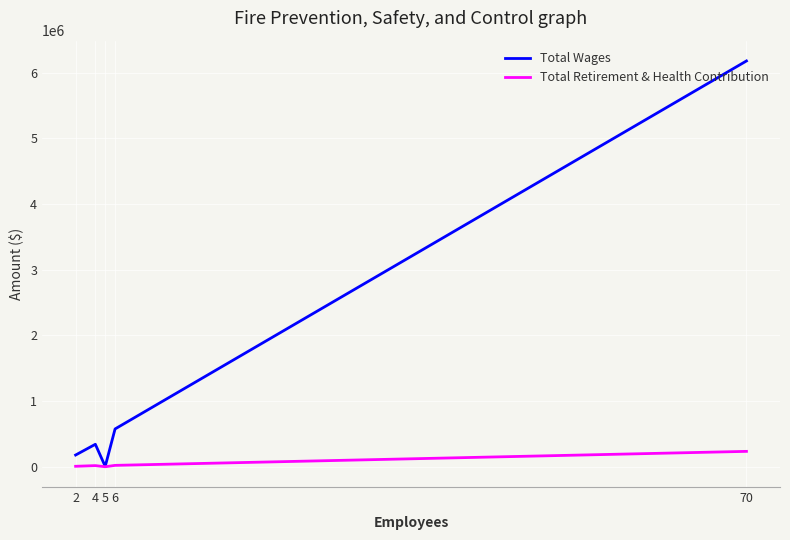

What is the greatest value displayed?

6175784